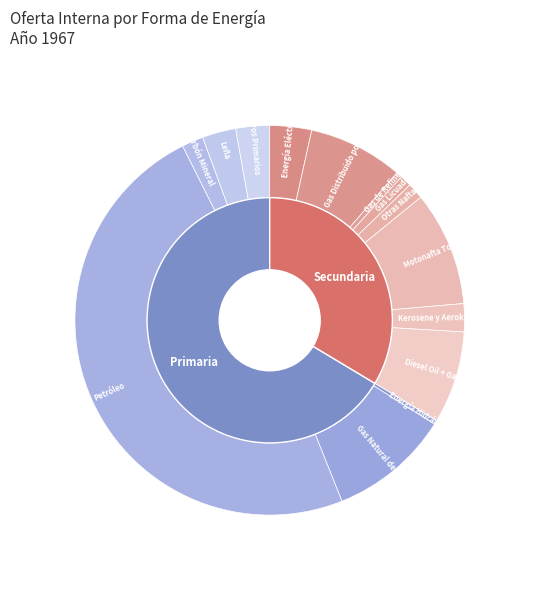

Which has a higher value, Gas Licuado or Energía Hidráulica?

Gas Licuado